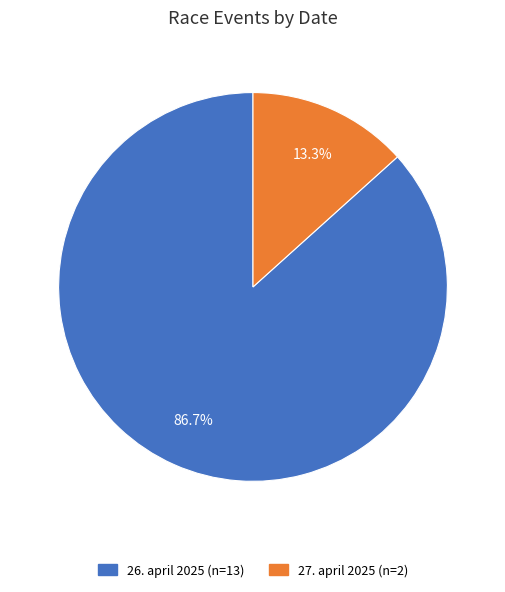

Between 26. april 2025 and 27. april 2025, which is larger?

26. april 2025